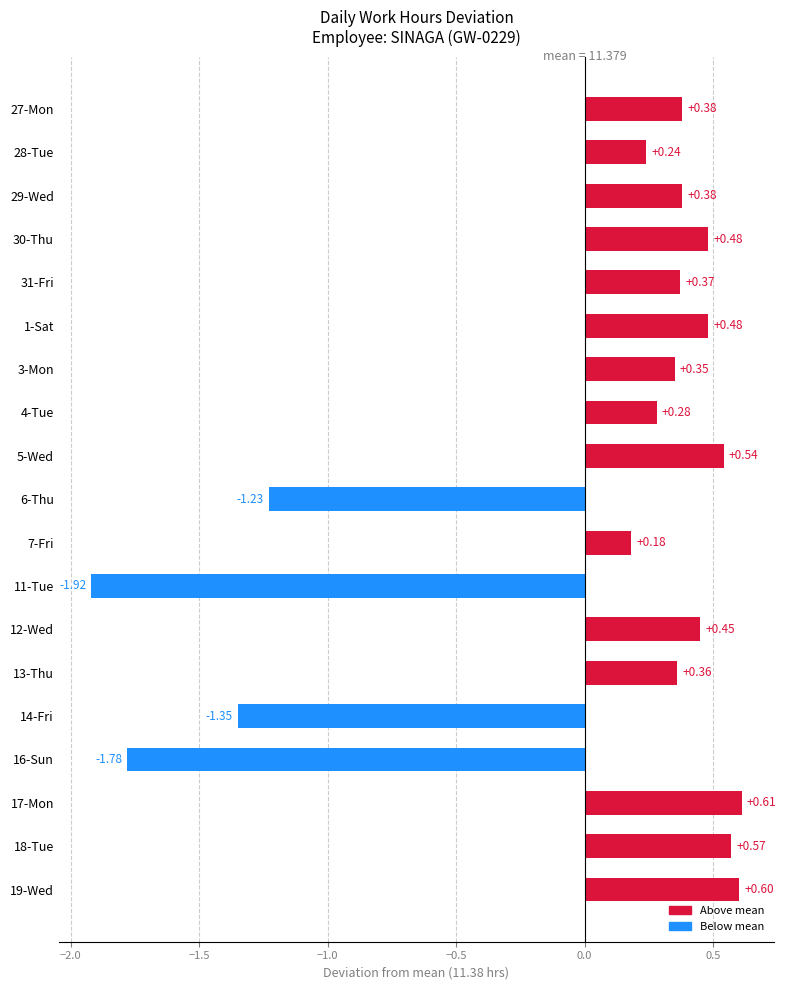

Between 27-Mon and 14-Fri, which is larger?

27-Mon